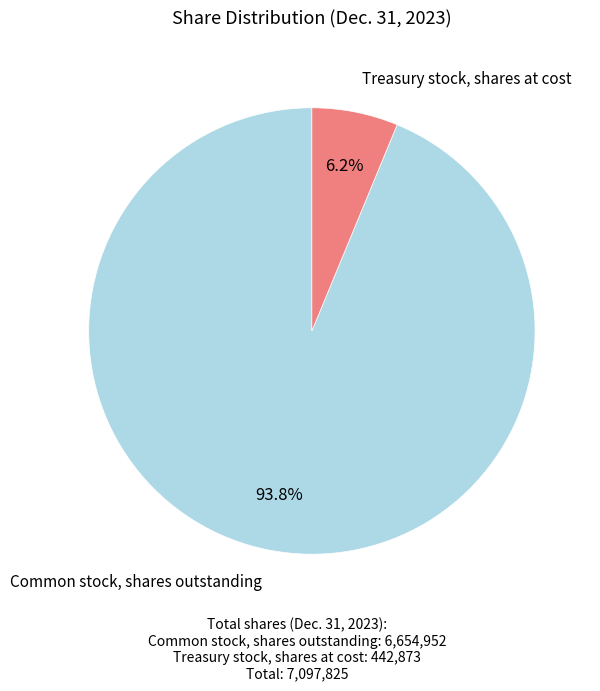

Is there any slice that represents more than half of the pie?

Yes